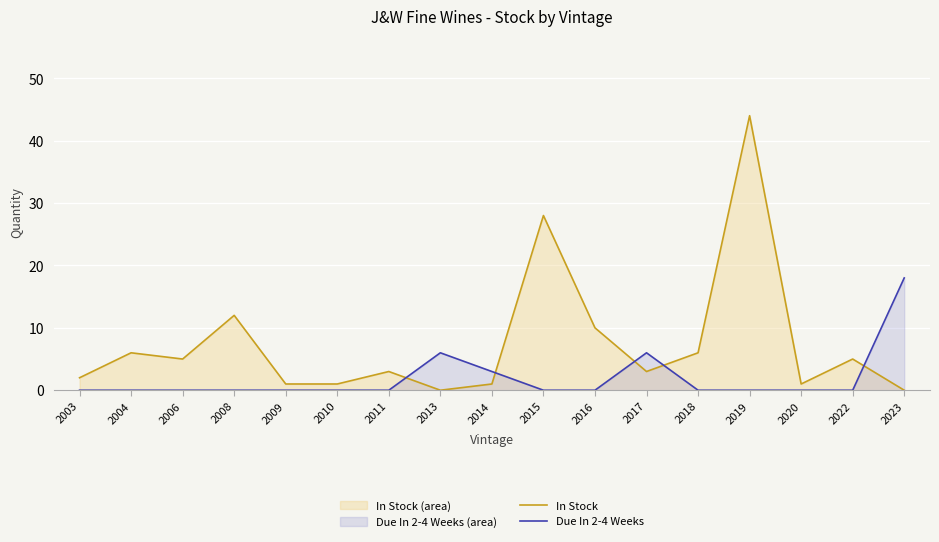

How many series are shown in this chart?

2